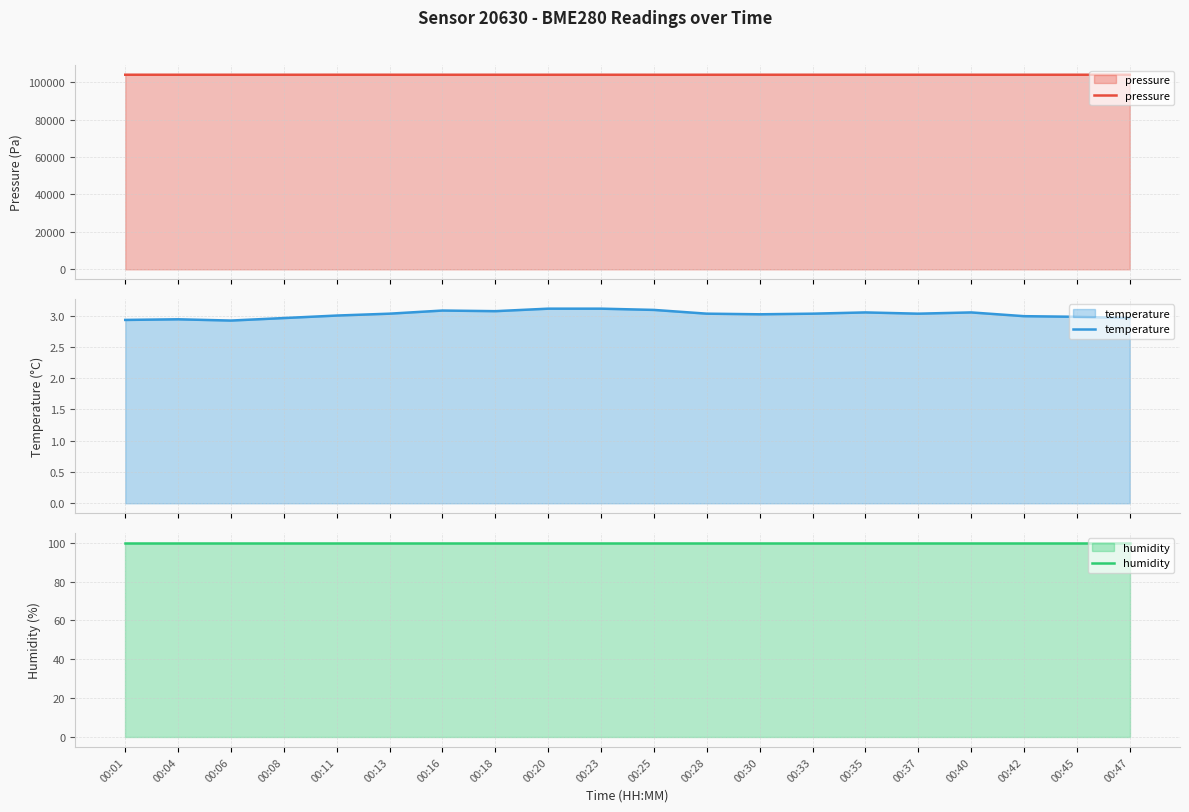

How many distinct data groups are displayed?

3